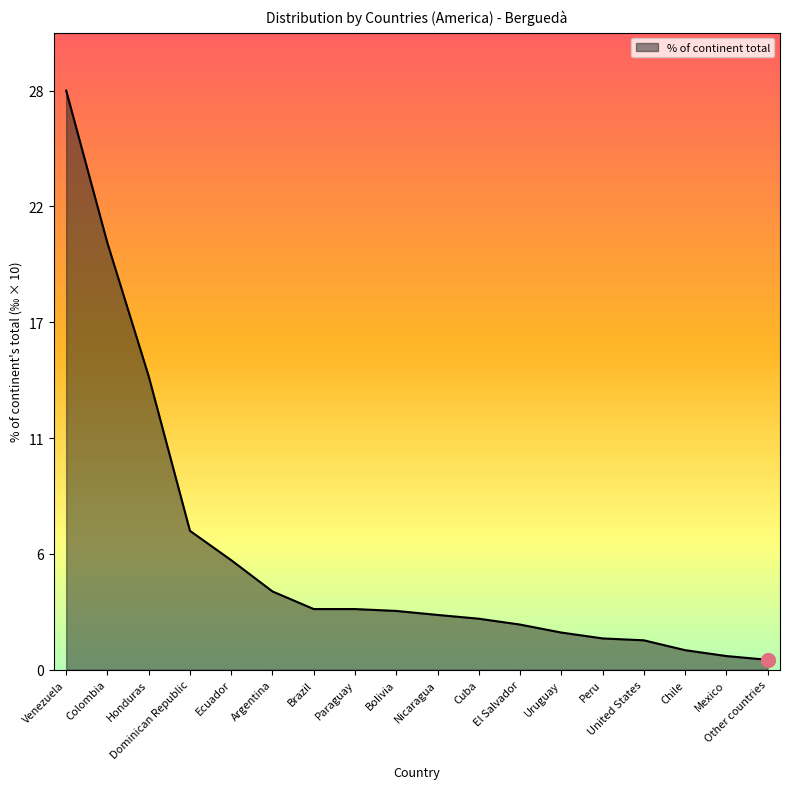

Reading left to right, what are all the values shown in this chart?

Venezuela=27.6	Colombia=20.3	Honduras=14.0	Dominican Republic=6.6	Ecuador=5.2	Argentina=3.7	Brazil=2.9	Paraguay=2.9	Bolivia=2.8	Nicaragua=2.6	Cuba=2.4	El Salvador=2.1	Uruguay=1.8	Peru=1.5	United States=1.4	Chile=0.9	Mexico=0.7	Other countries=0.5